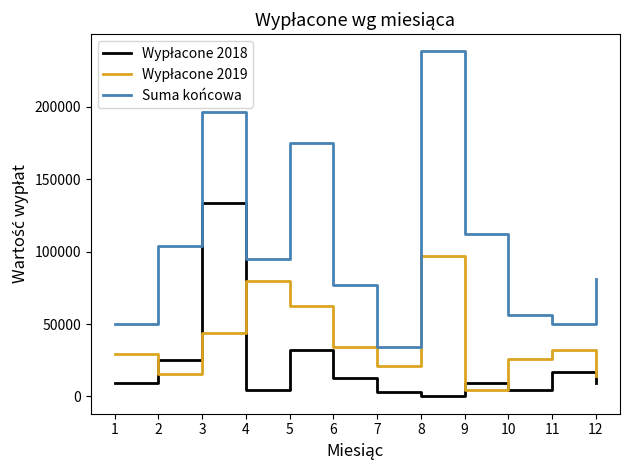

What is the total value across all series at 12?

103558